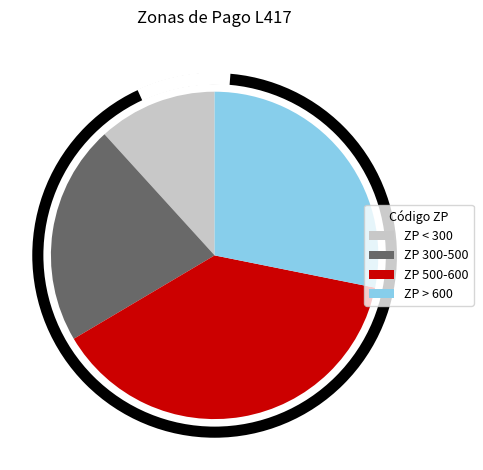

Rank the categories by value from highest to lowest.

ZP 500-600, ZP > 600, ZP 300-500, ZP < 300